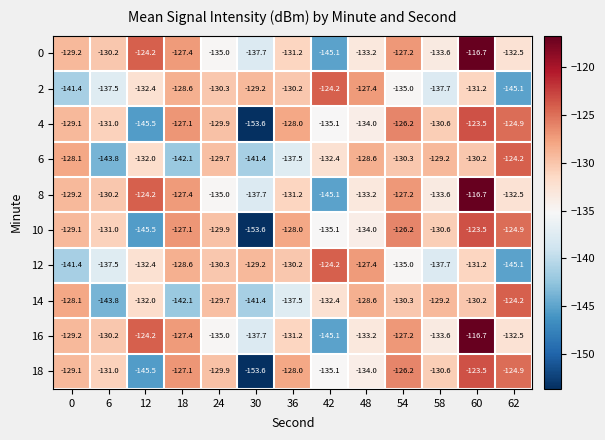

What is the total value across all series at 6?

-1346.2